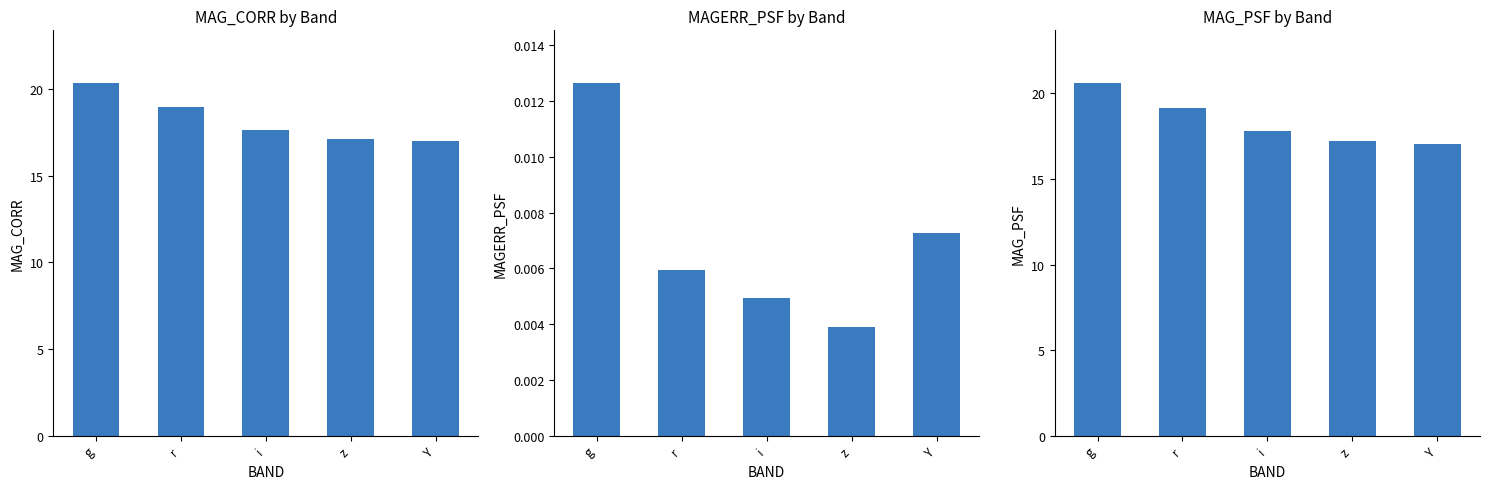

What is the difference between the second highest and minimum values in the MAG_CORR series?

2.0